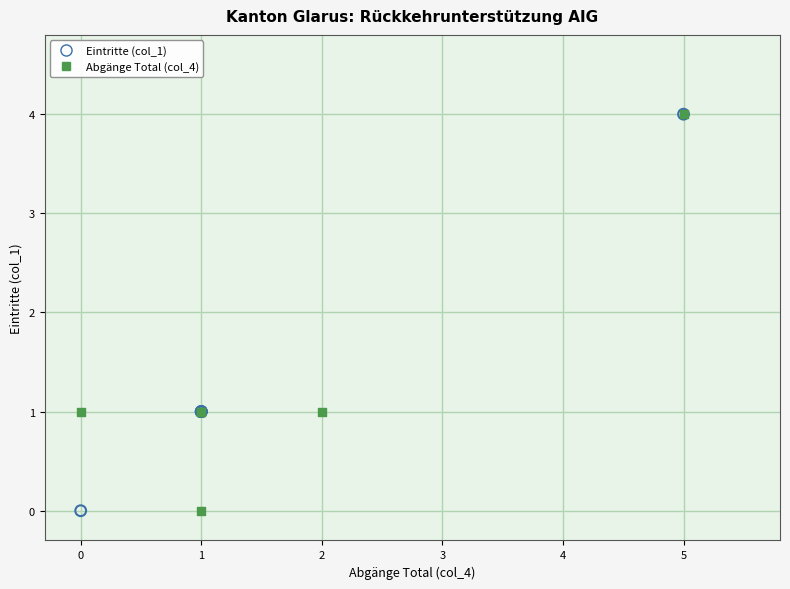

What are all the series names shown in the legend?

Eintritte (col_1), Abgänge Total (col_4)